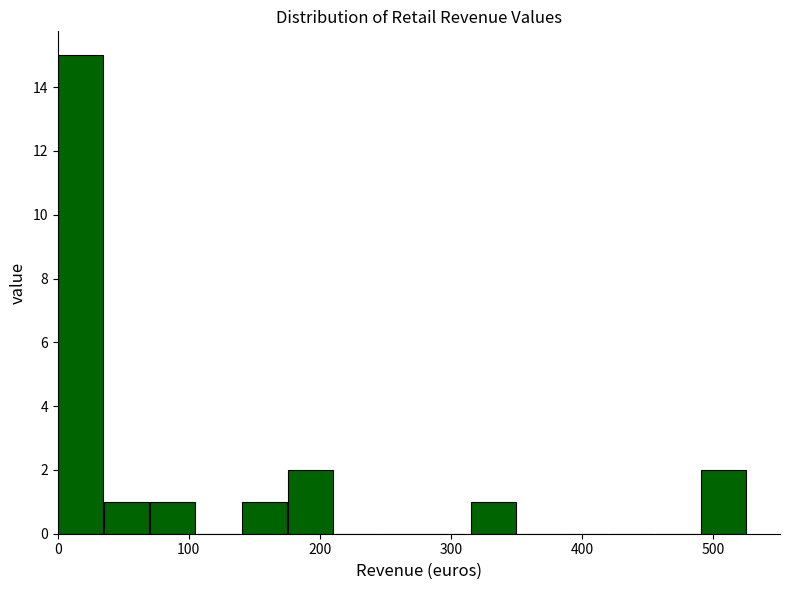

Around what value on the x-axis is the tallest bar? Give the approximate position of its centre, as read against the axis.

20